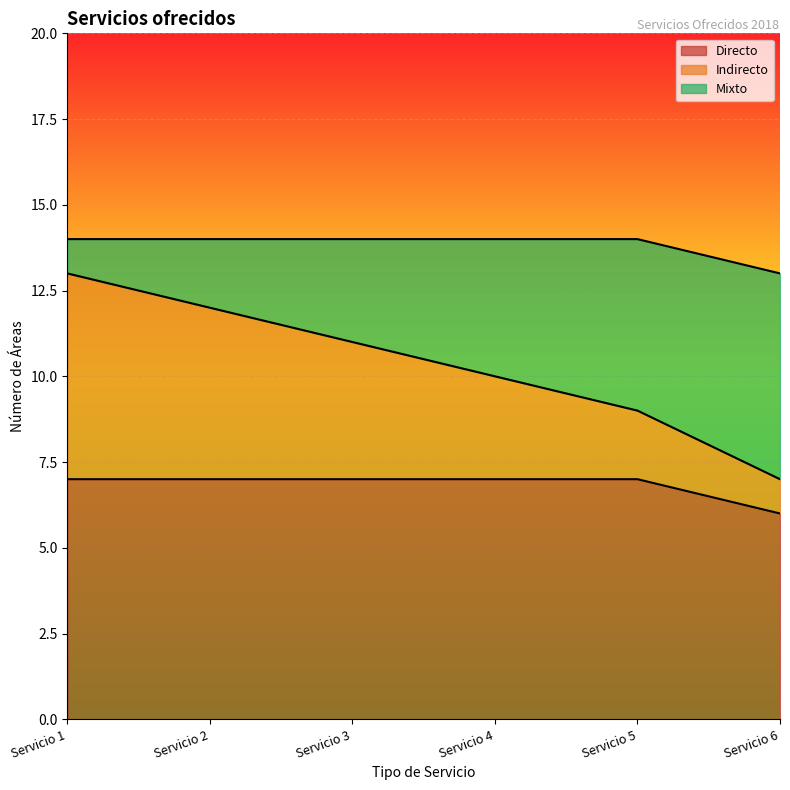

The Directo series shows 7 at Servicio 1. True or false?

True